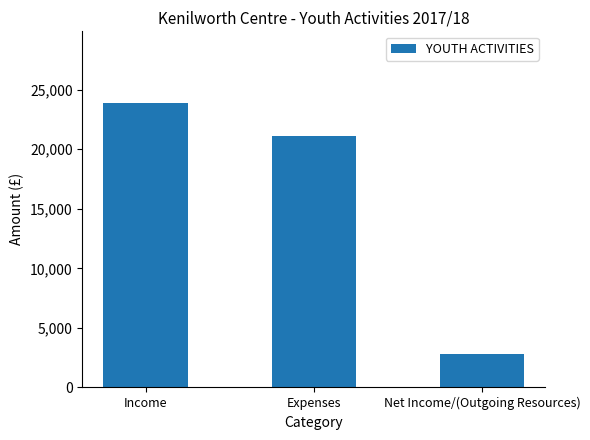

What is the change in value from Income to Expenses?

-2810